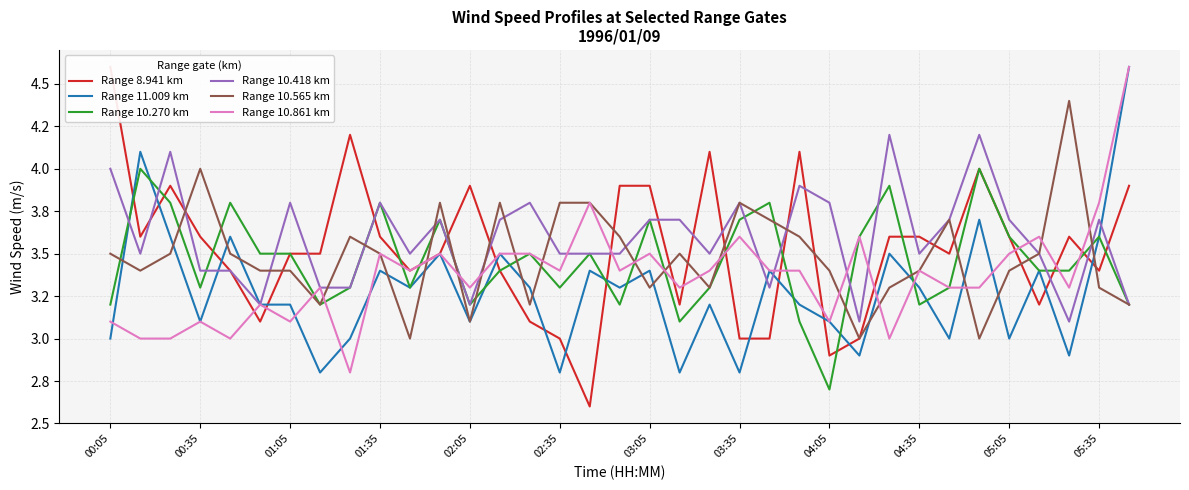

The Range 10.418 km series shows 6.3 at 00:05. True or false?

False